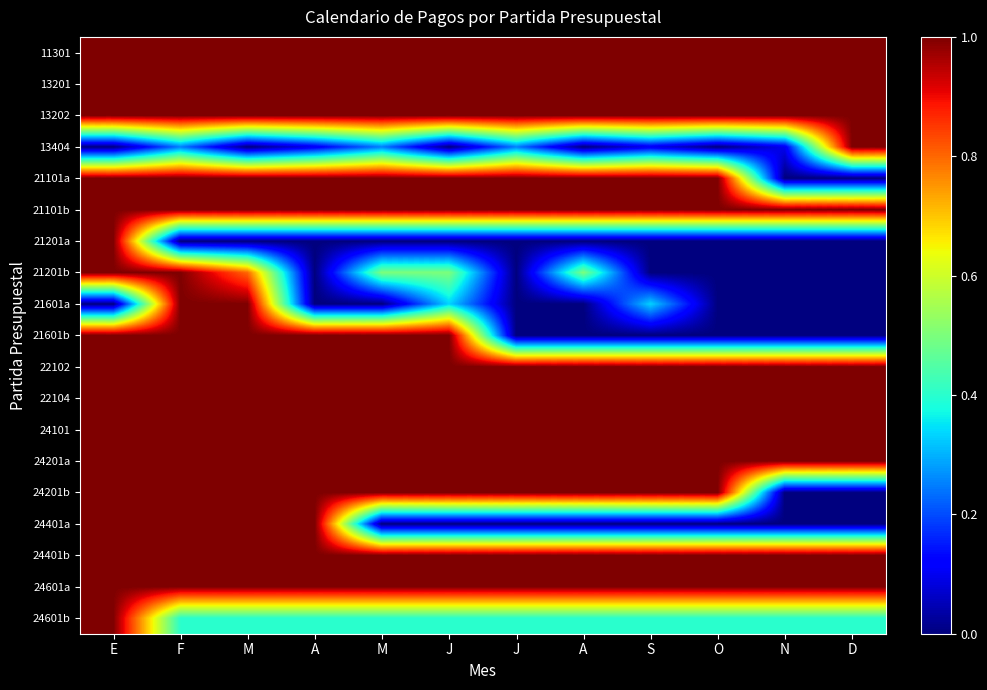

Which series has the largest range (max minus min)?

13404